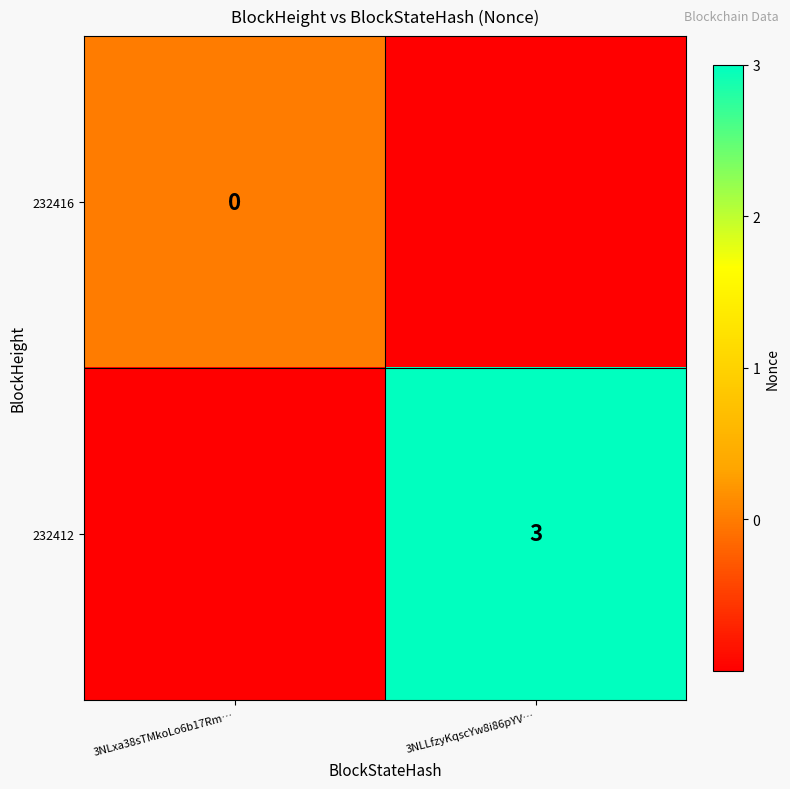

What is the spread (max minus min) of values at 3NLxa38sTMkoLo6b17Rm…?

1